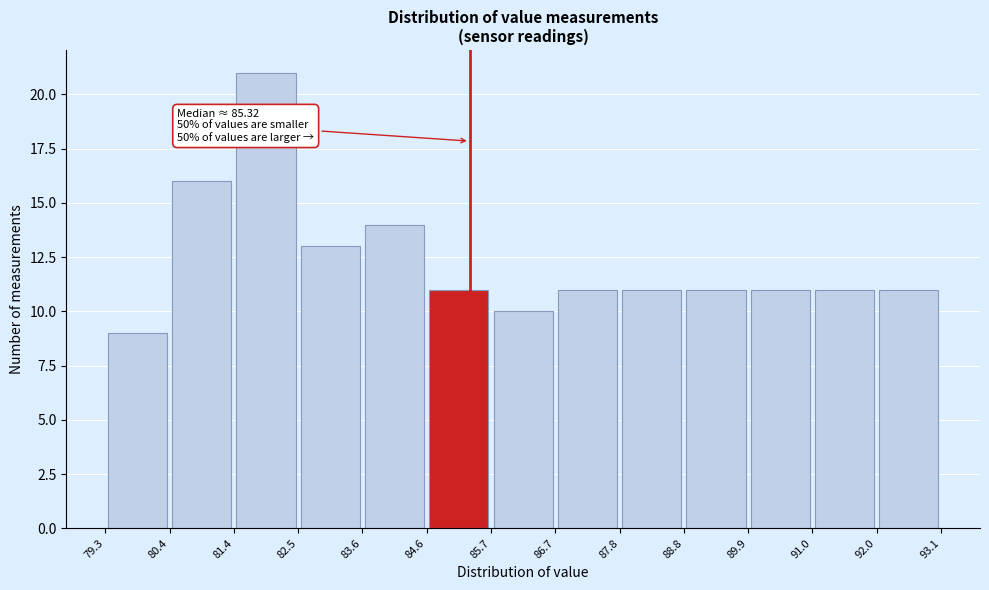

Which range on the x-axis has the tallest bar?

81.4 to 82.5